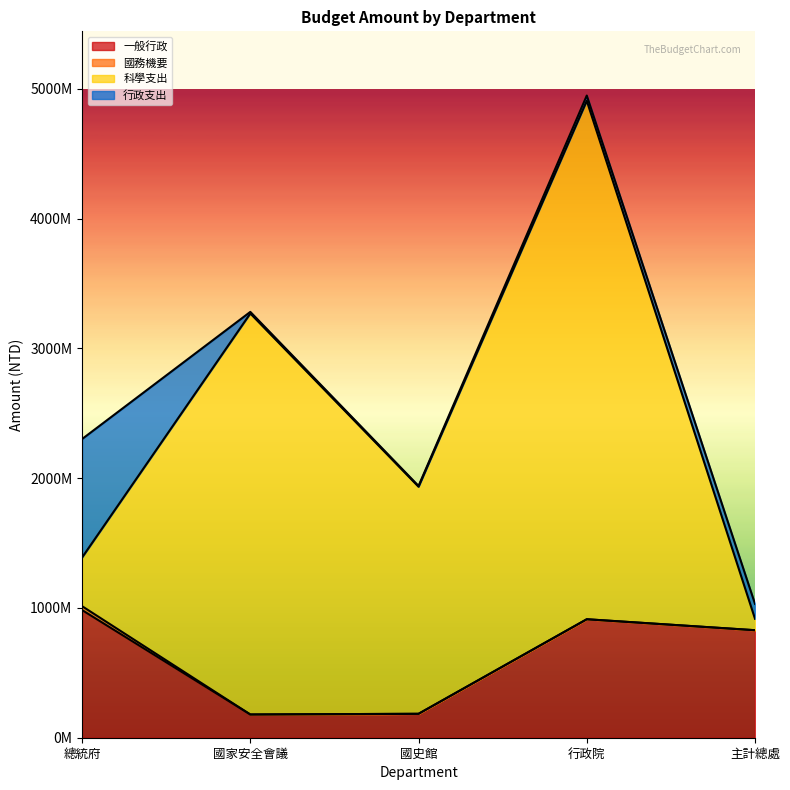

True or false: 國務機要 and 行政支出 intersect in this chart.

False